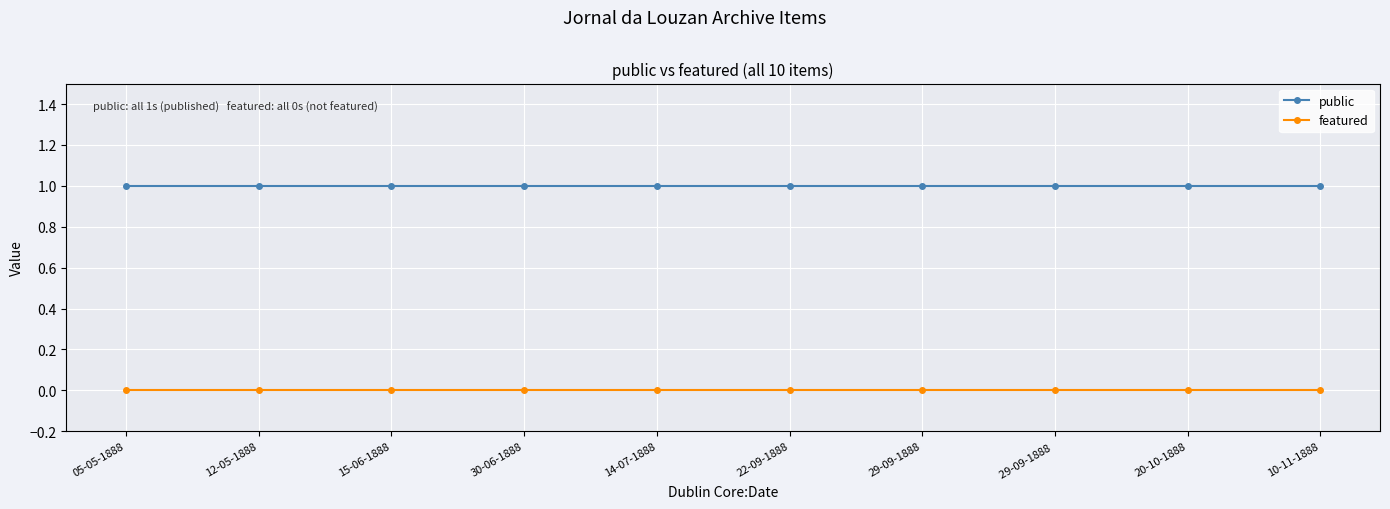

Rank the series by their maximum value, from lowest to highest.

featured, public